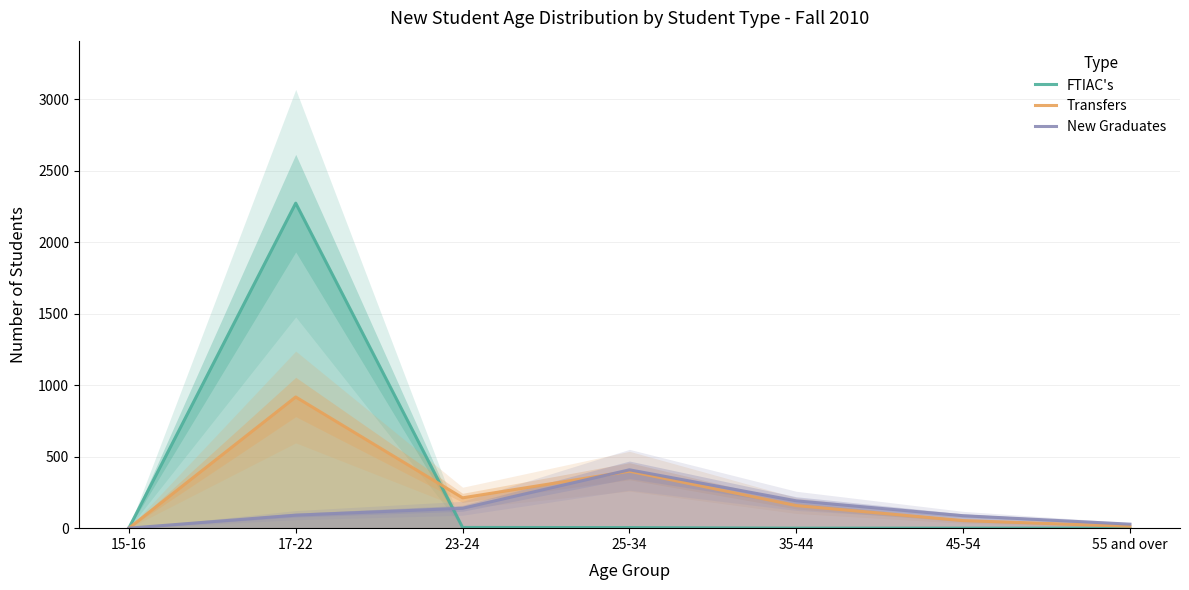

What is the sum of the Transfers values at 45-54 and 55 and over?

66